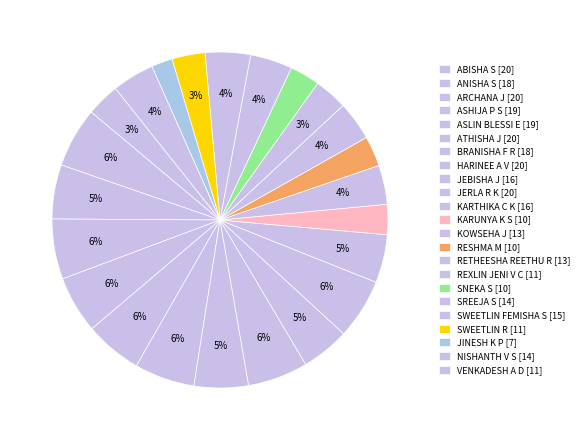

Count the number of slices in the pie.

23